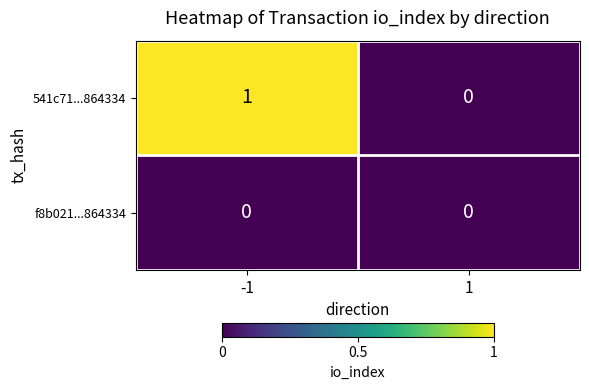

At which category is the sum across all series the highest?

-1